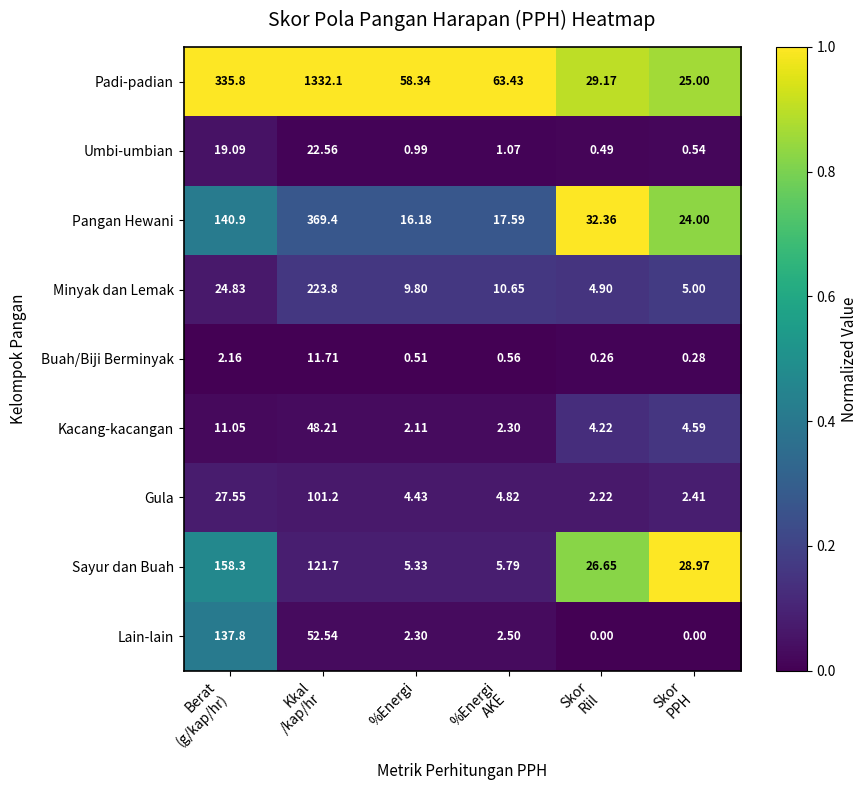

Which series has the largest total across all categories?

Padi-padian